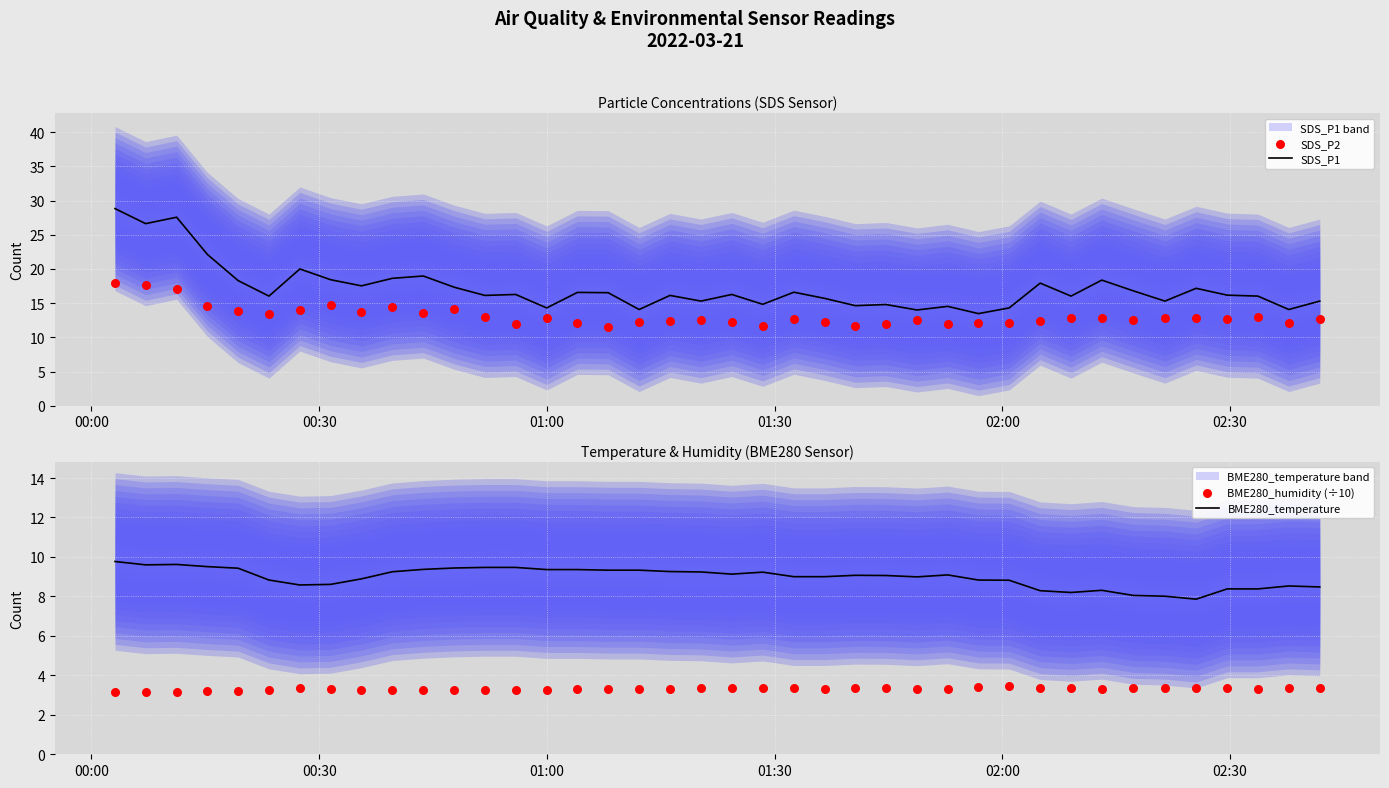

Which series has the largest total across all categories?

SDS_P1